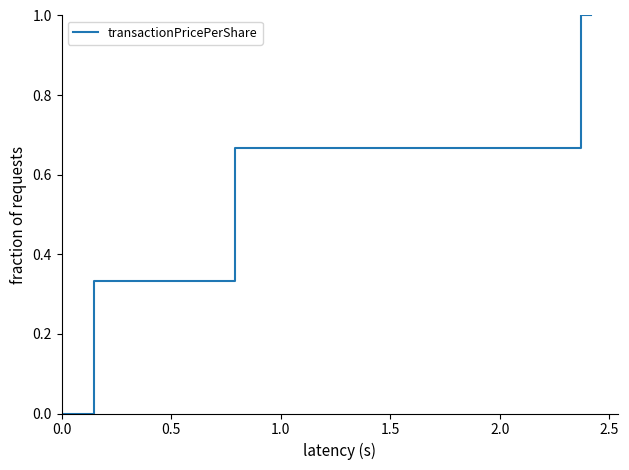

Reading left to right, list all the values displayed in this chart.

0.0	0.0	0.3	0.3	0.7	0.7	1.0	1.0